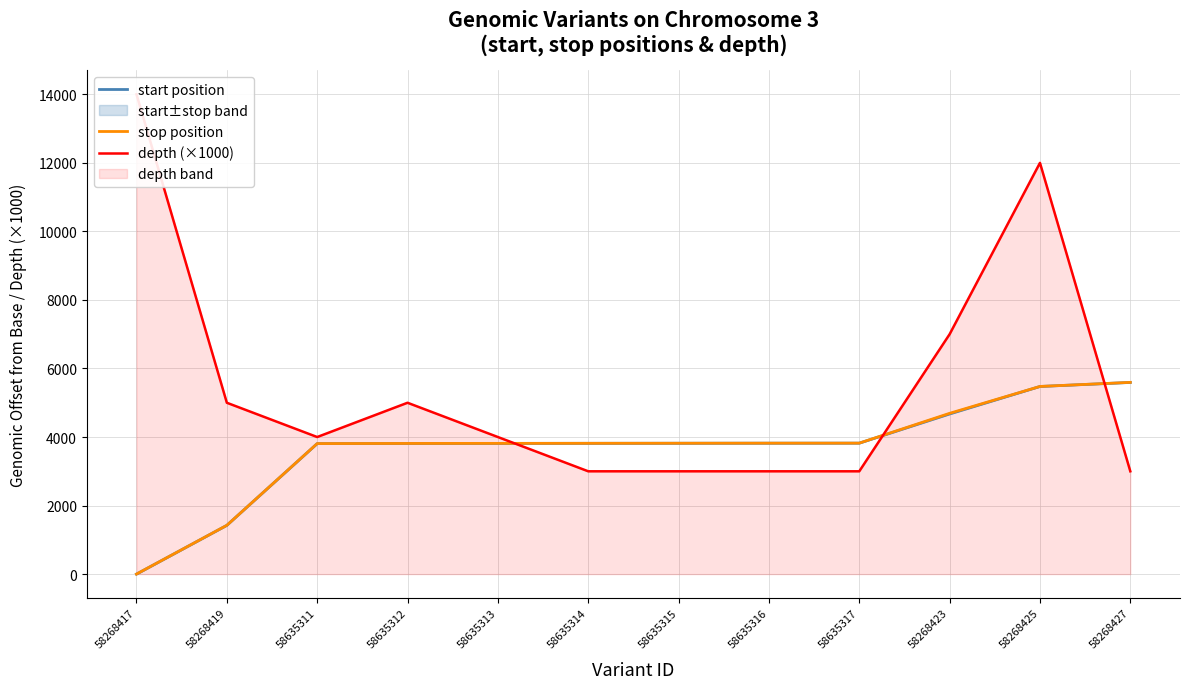

True or false: start position has more than 1 points higher than both neighbors.

False